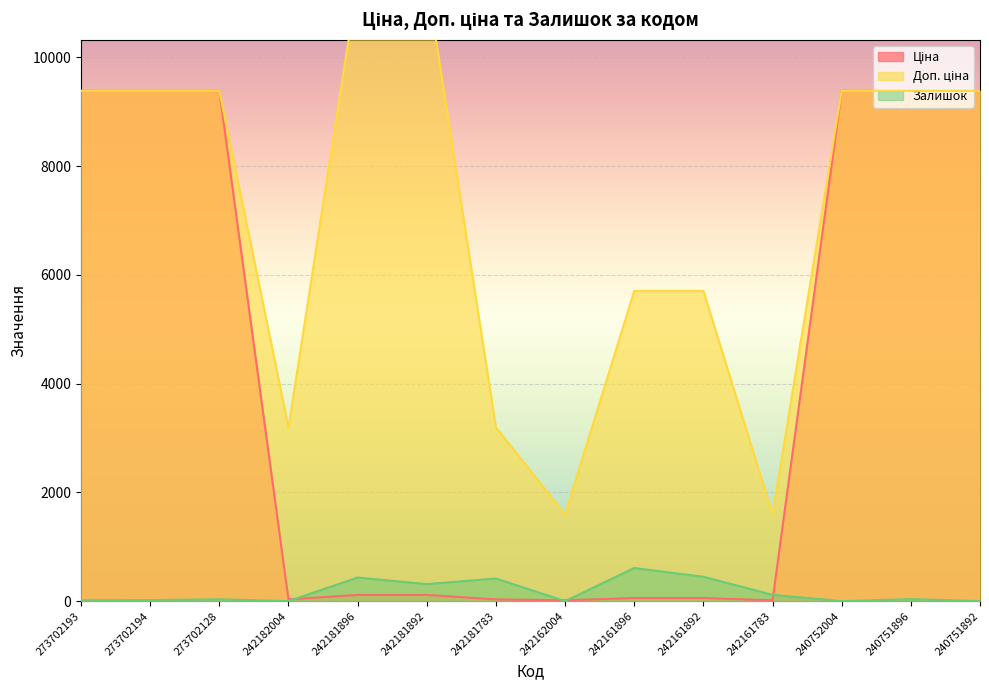

Between 273702194 and 242162004, which series saw the biggest shift?

Ціна